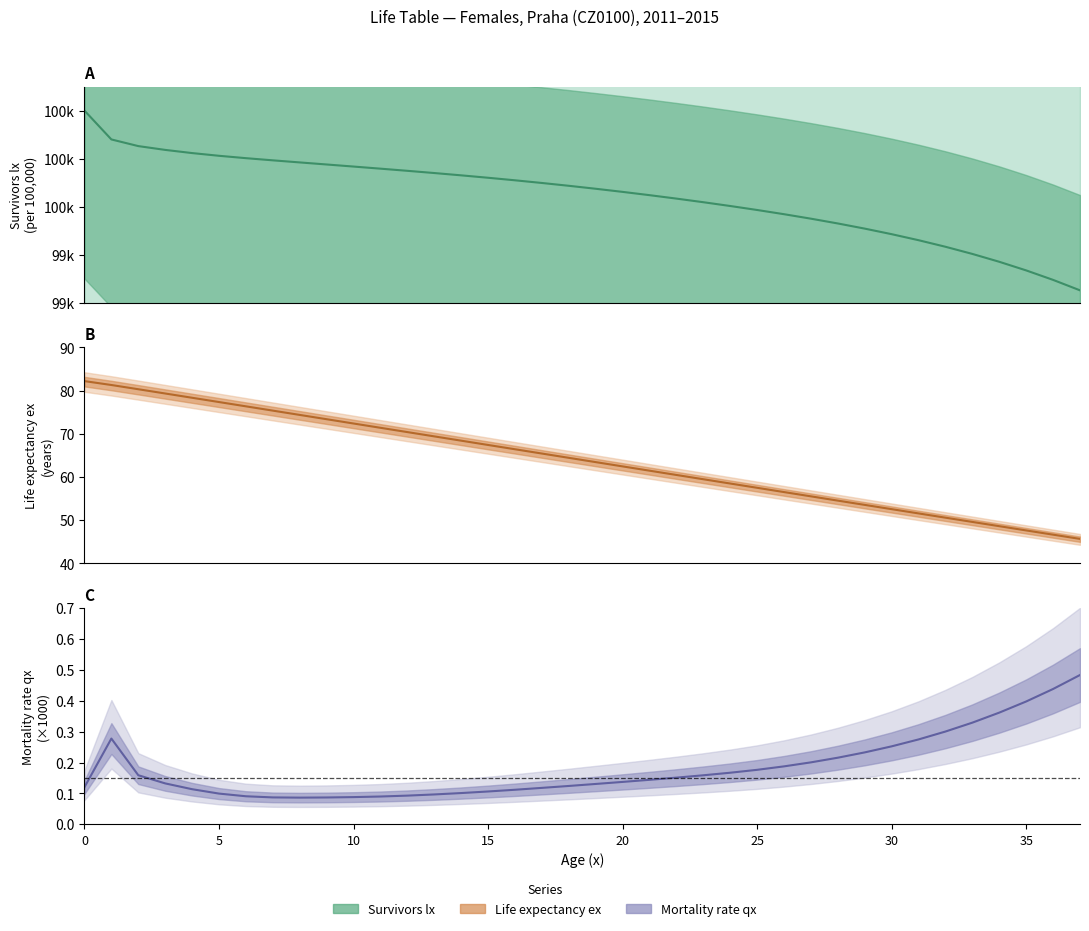

What is the difference between the maximum and minimum values in the ex series?

36.5